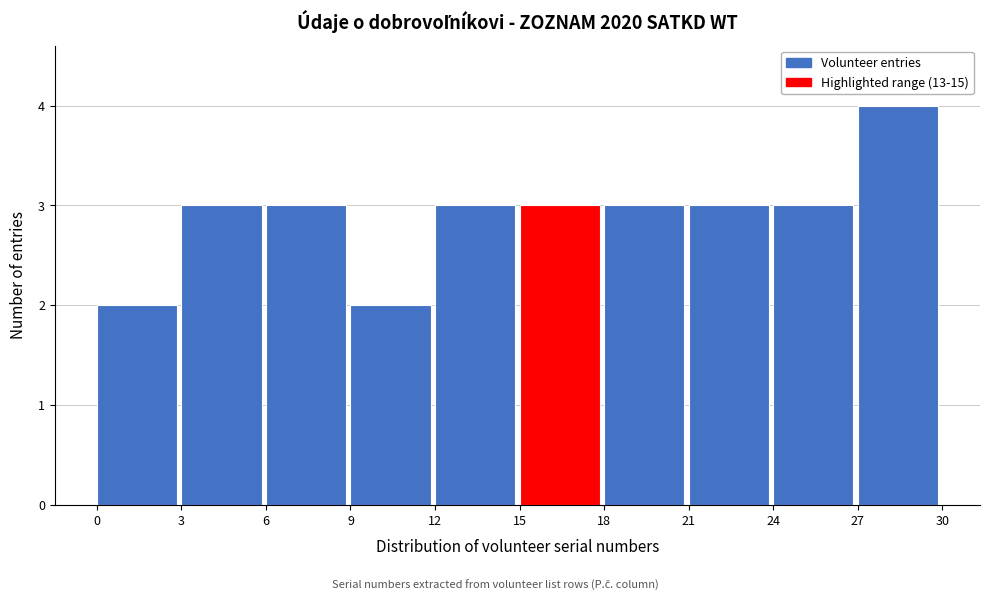

Reading left to right, transcribe this chart: for each bar, give the range it covers on the x-axis and its height. The values are not printed on the chart, so give them approximately, as read against the axis.

0 to 3: 2
3 to 6: 3
6 to 9: 3
9 to 12: 2
12 to 15: 3
15 to 18: 3
18 to 21: 3
21 to 24: 3
24 to 27: 3
27 to 30: 4